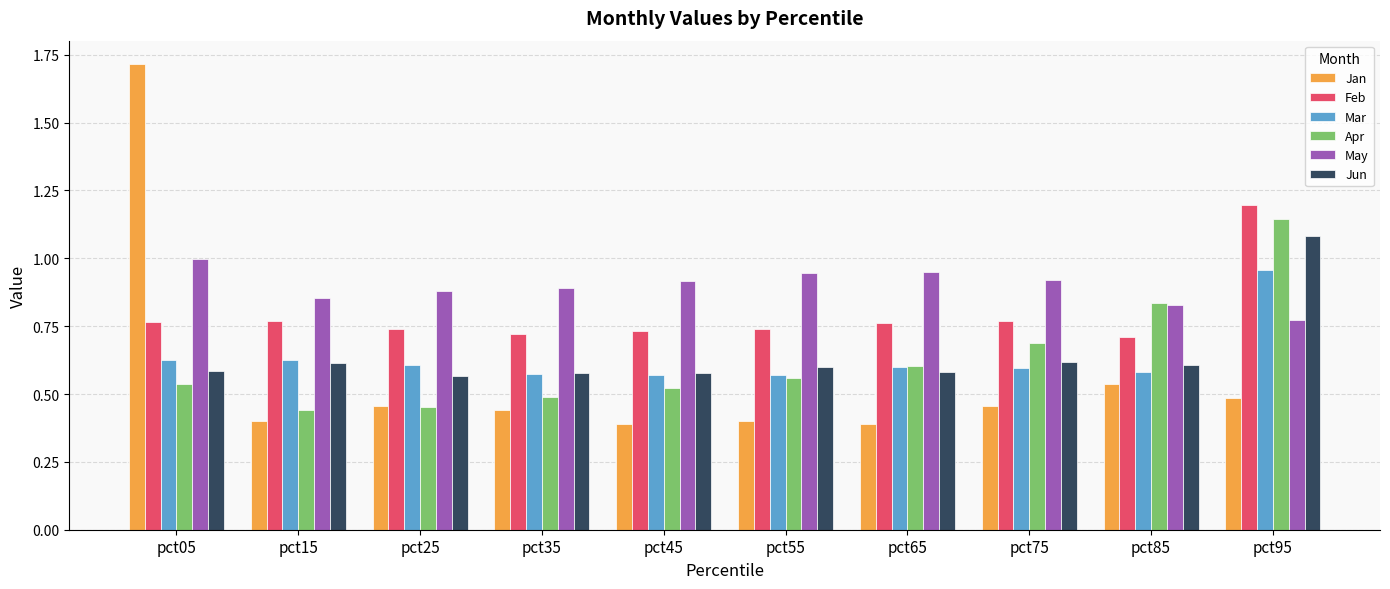

Between pct45 and pct95, which series saw the biggest shift?

Apr